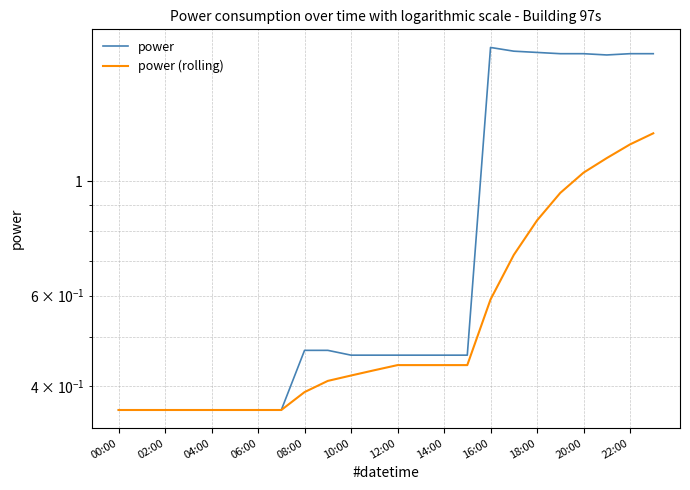

What is the label of the 14th point from the left?

13